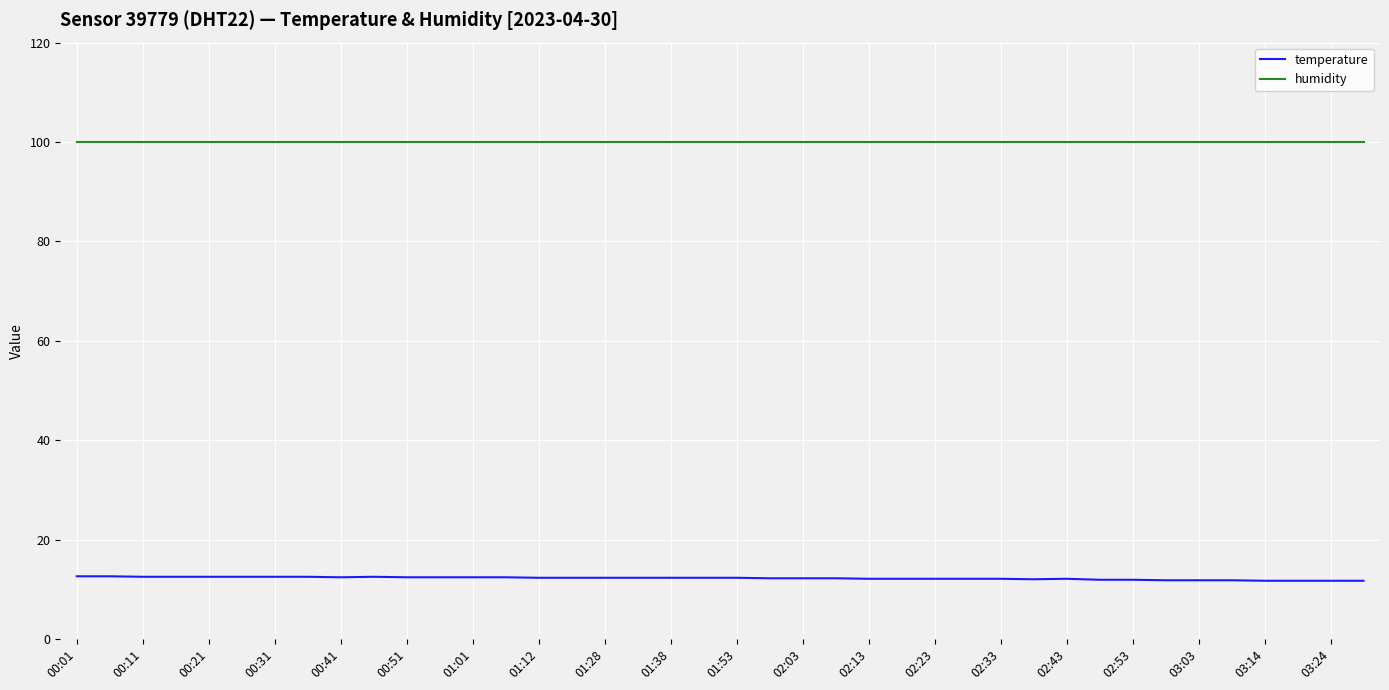

List the series in order of their overall mean, lowest first.

temperature, humidity